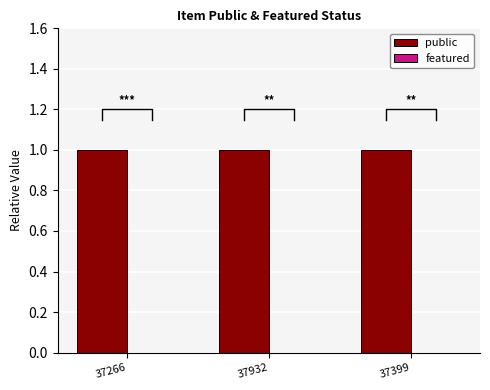

At which label does featured reach its minimum?

37266